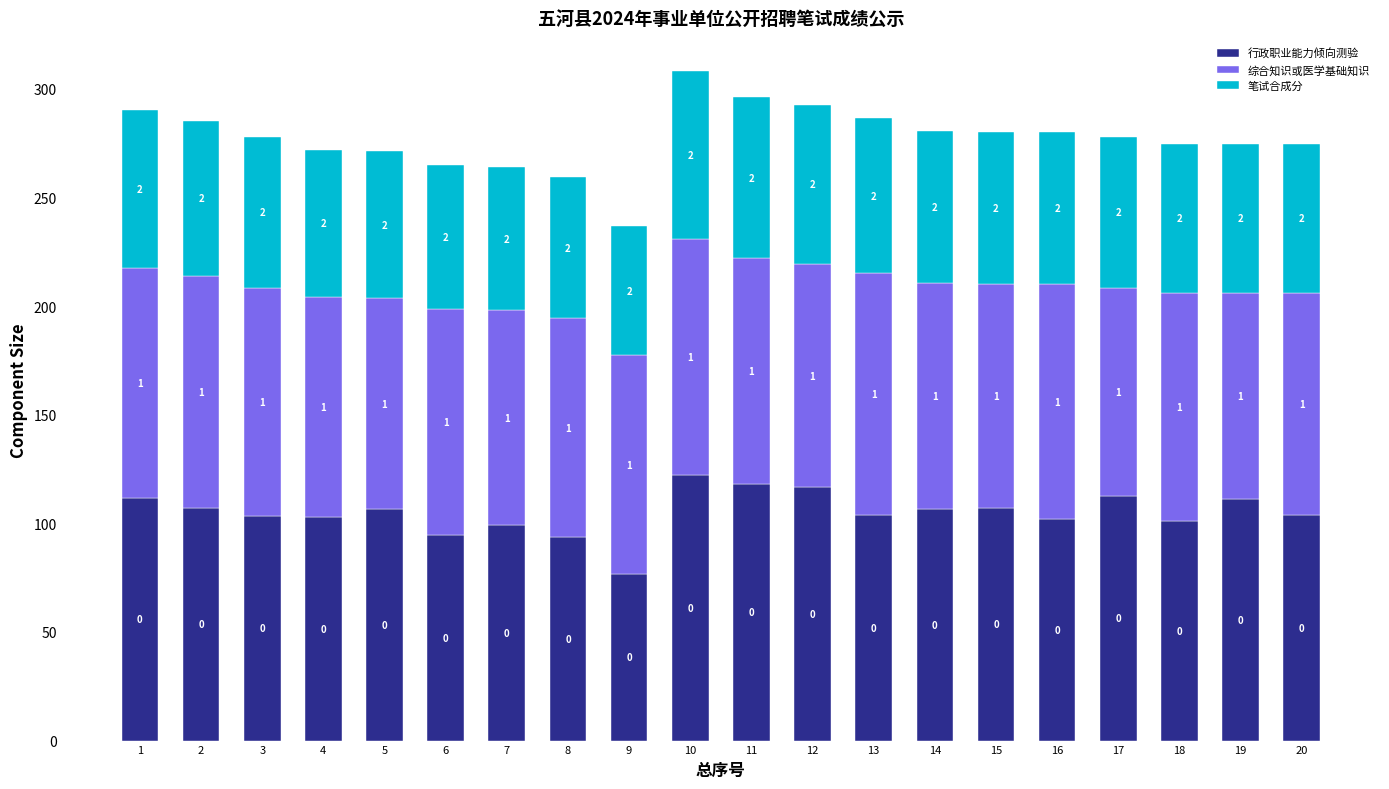

Are the bars horizontal?

No